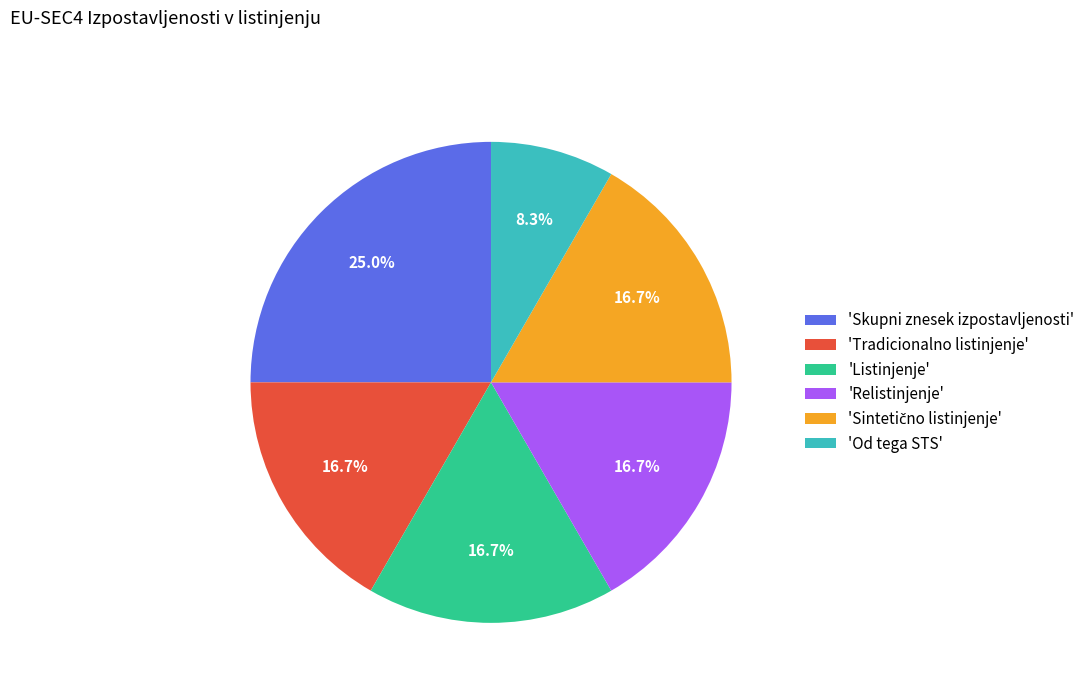

Approximately how many times larger is the value at 'Skupni znesek izpostavljenosti' compared to 'Relistinjenje'?

1.5